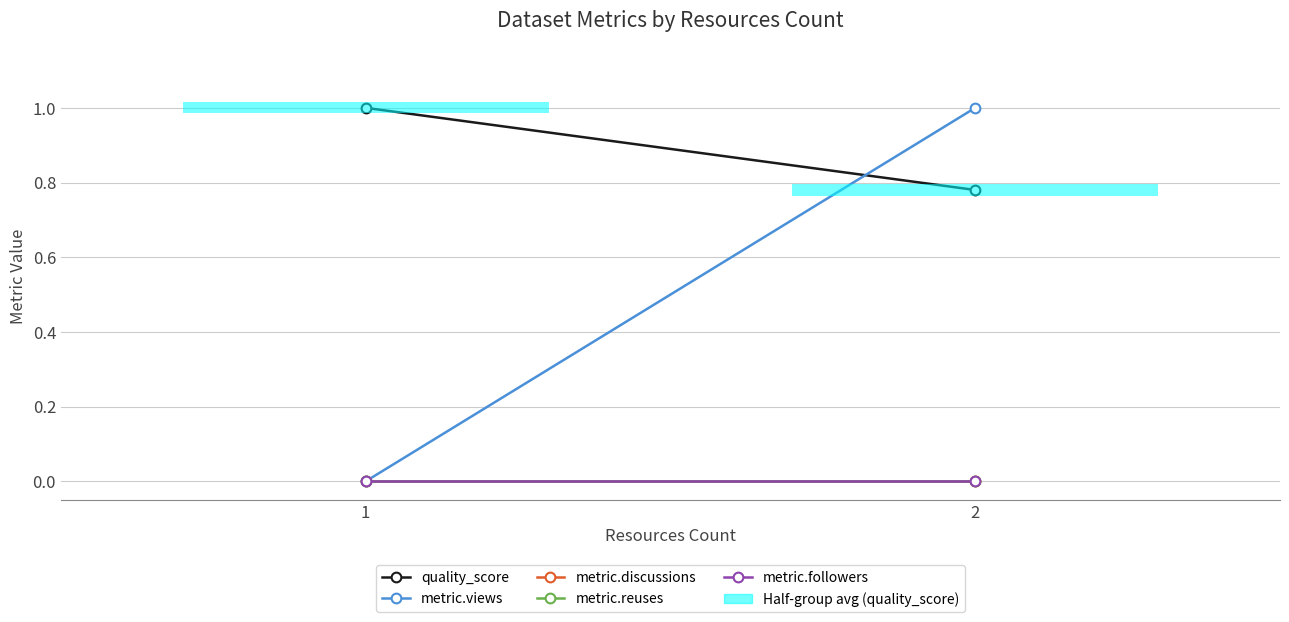

The value of metric.followers at 1 is 0.0. True or false?

True